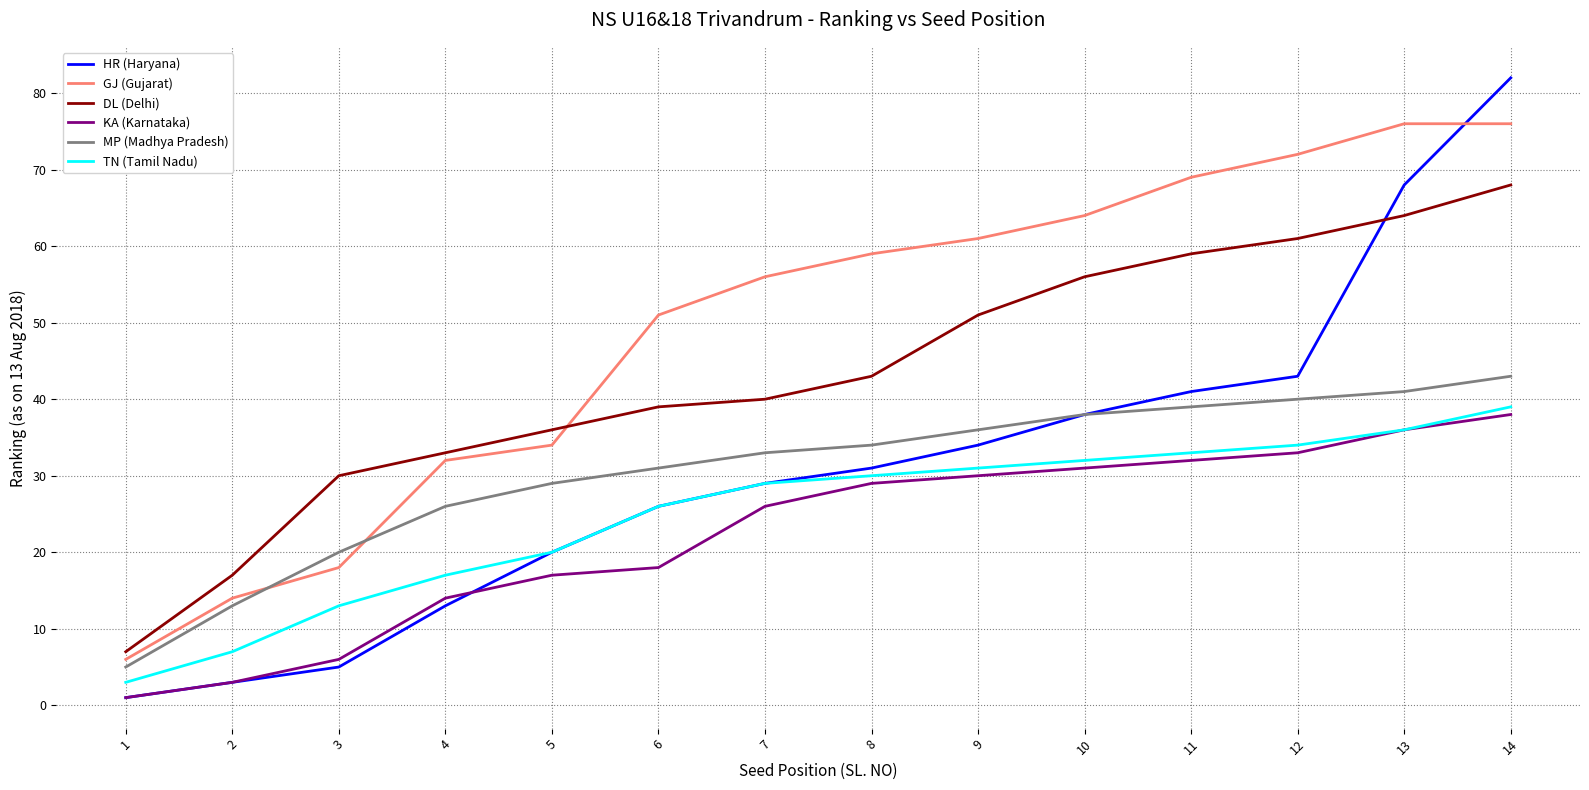

What is the sum of all MP (Madhya Pradesh) values?

428